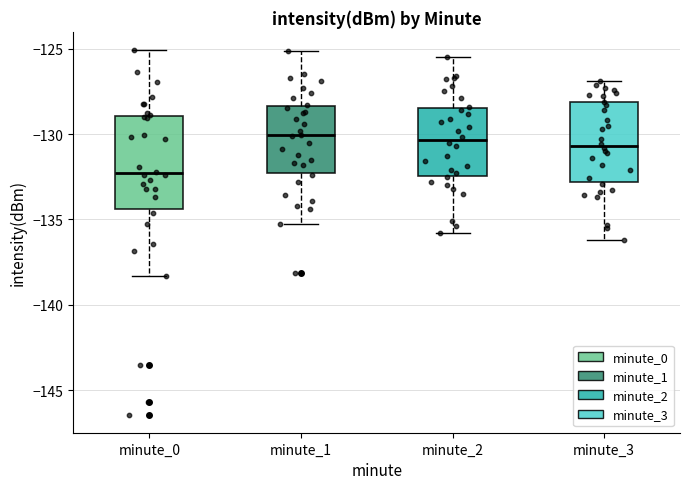

Comparing the boxes themselves (not the whiskers), which one is the tallest?

minute_0